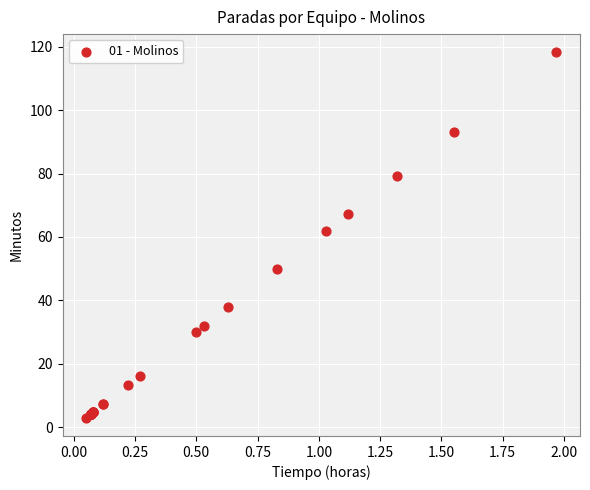

What Y value in the scatter plot is closest to 60?

61.8